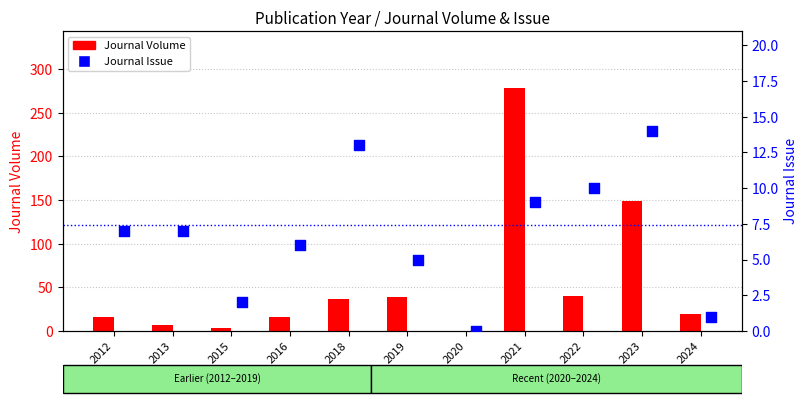

What are all the series names shown in the legend?

Journal Volume, Journal Issue